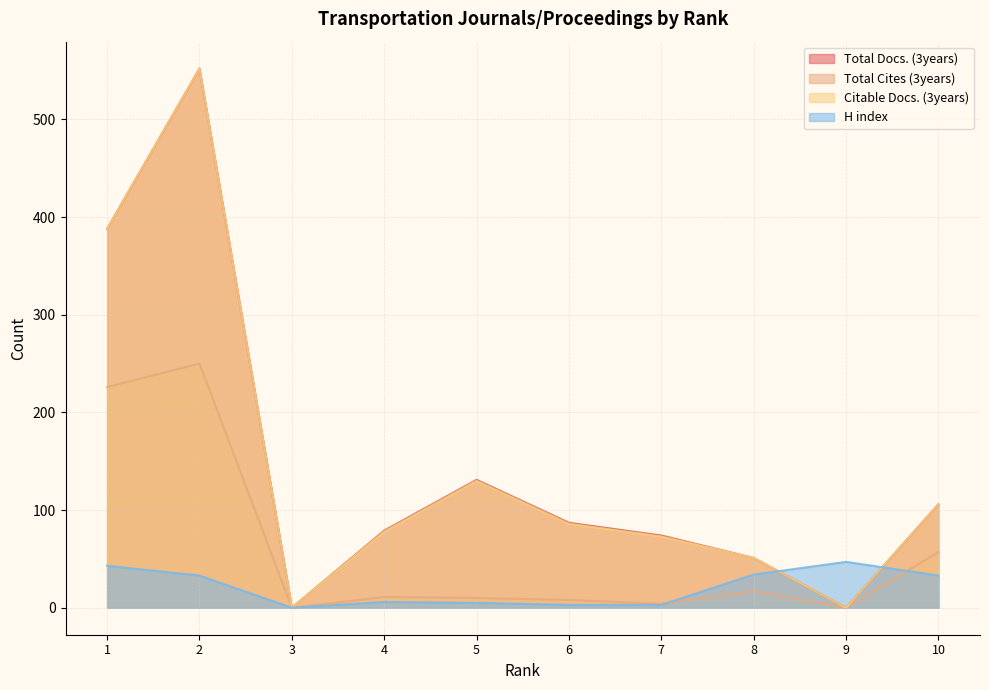

How many positive values does the Total Cites (3years) series have?

8